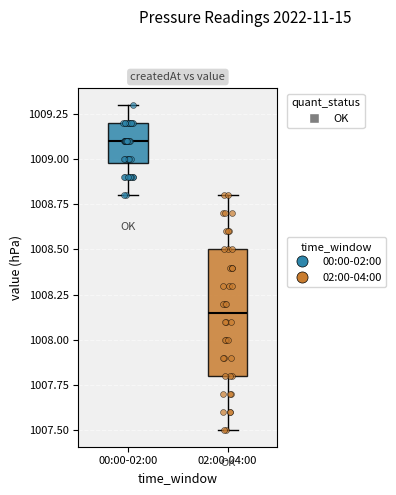

Comparing the boxes themselves (not the whiskers), which one is the tallest?

02:00-04:00